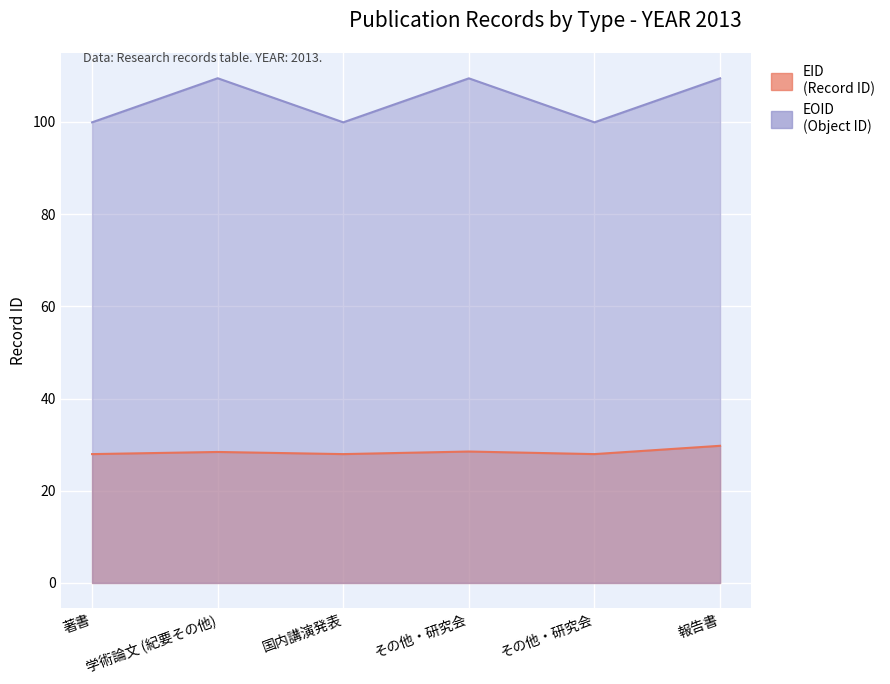

In EOID, how many points are lower than both neighbors (excluding endpoints)?

2